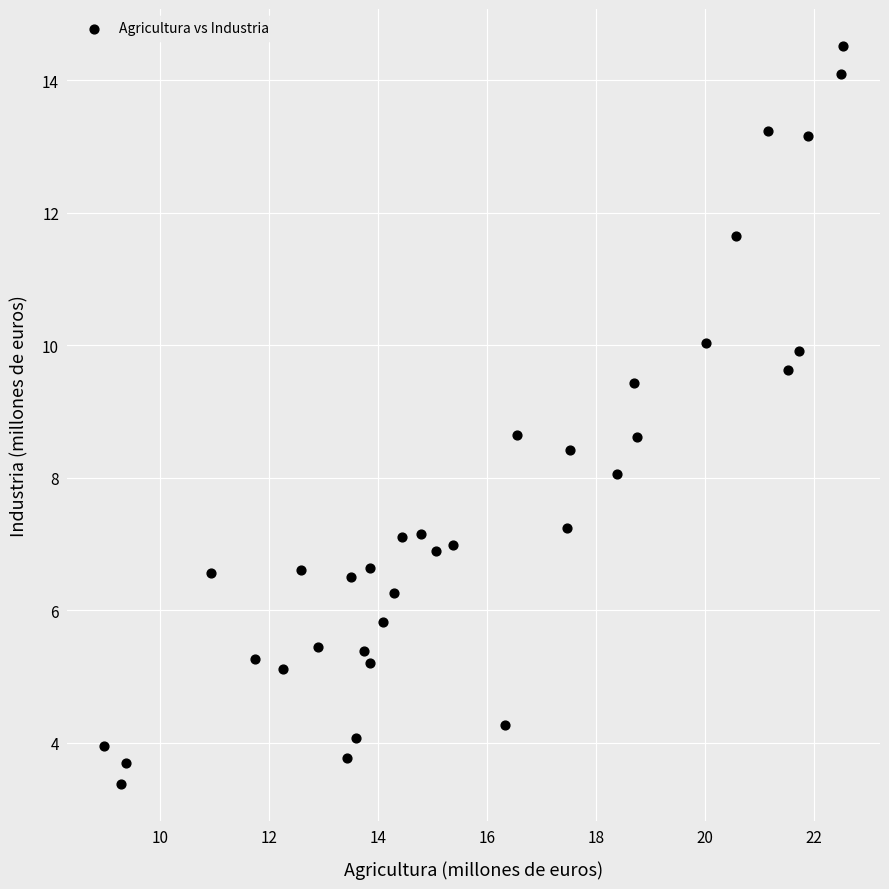

What is the range of Y values (max minus min)?

11.1